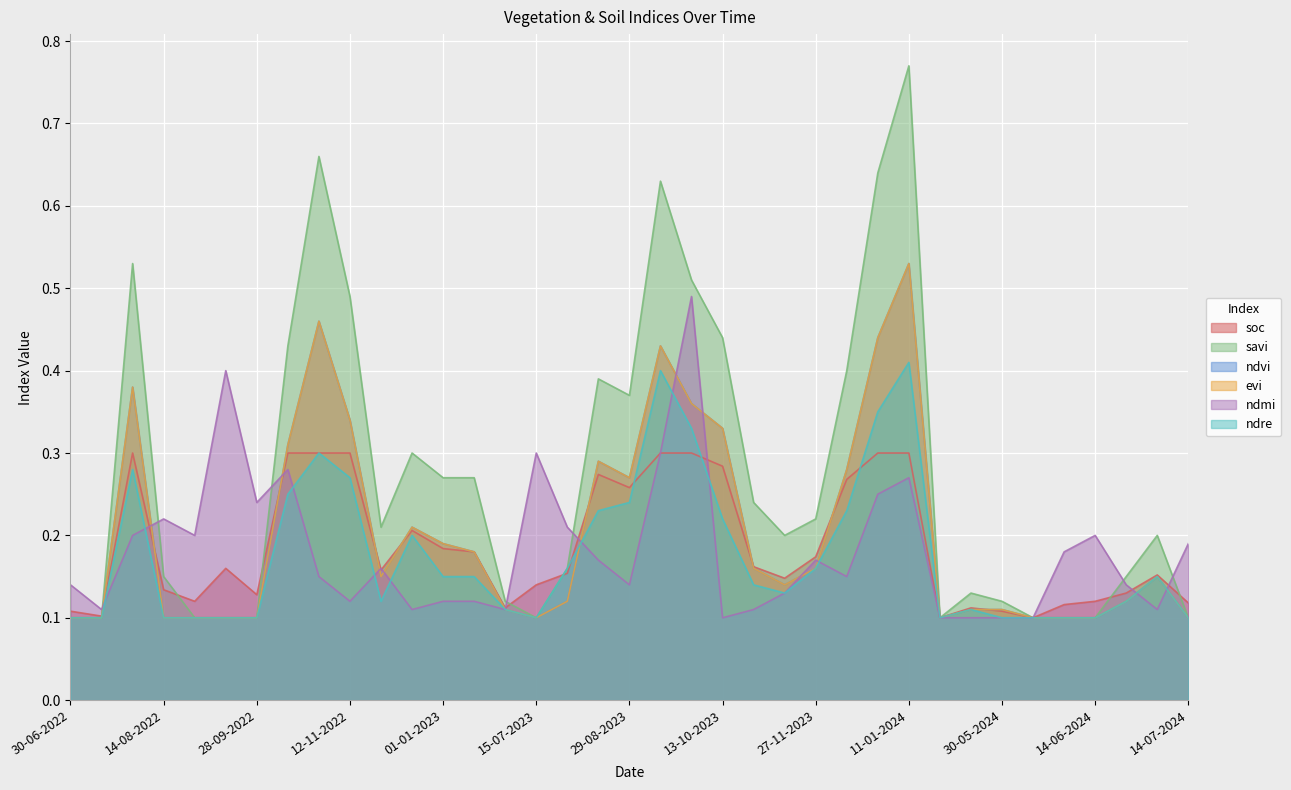

True or false: soc has more than 0 interior local peaks.

True